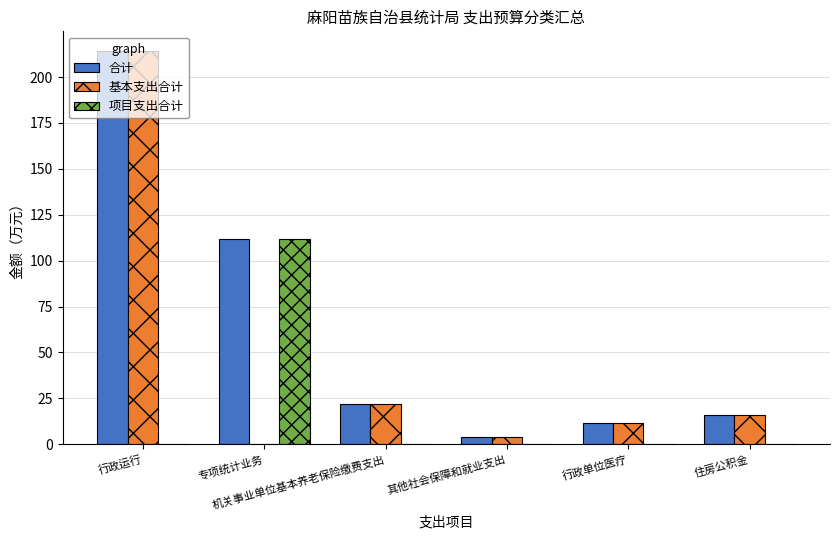

What is the total value across all series at 机关事业单位基本养老保险缴费支出?

44.2